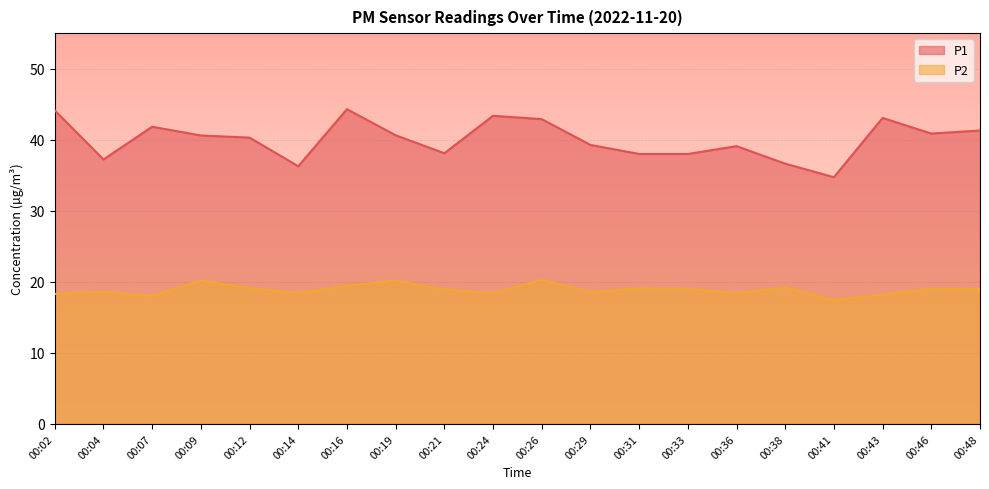

Where is the first local maximum for P2?

00:04